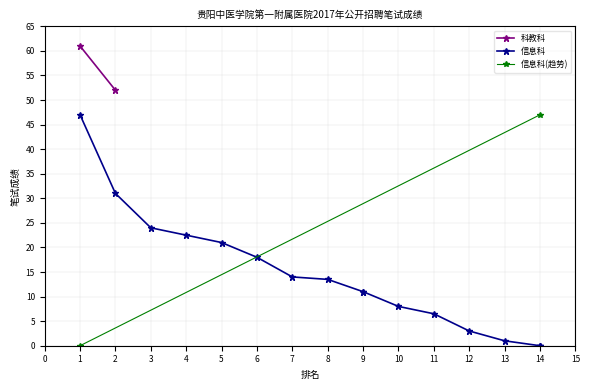

Does the chart have visible grid lines?

Yes